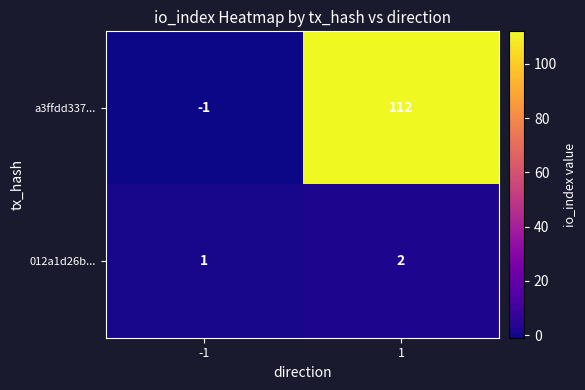

Rank the series by their maximum value, from highest to lowest.

a3ffdd337..., 012a1d26b...